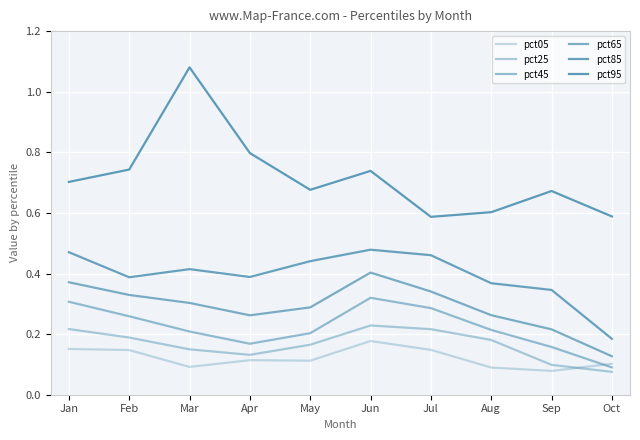

Is this an area chart (filled region under the line)?

No